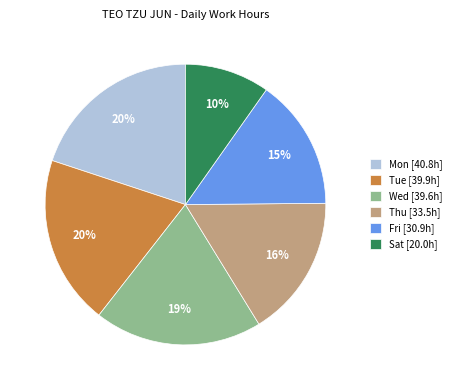

What is the smallest slice in the pie chart?

Sat [20.0h]